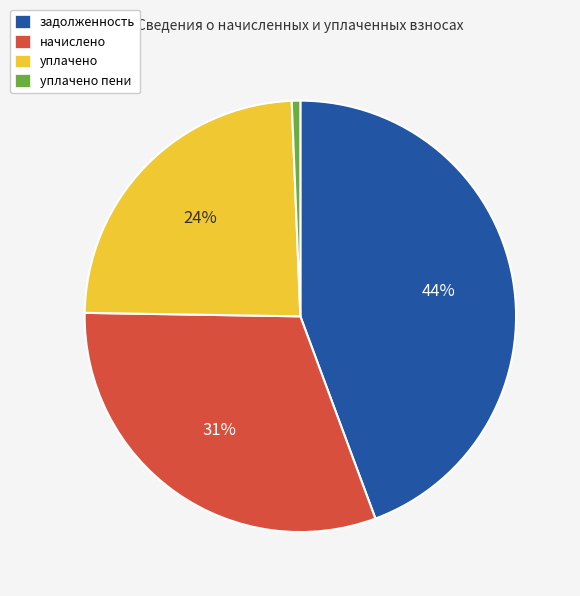

Combined, do задолженность and начислено account for over 50%?

Yes